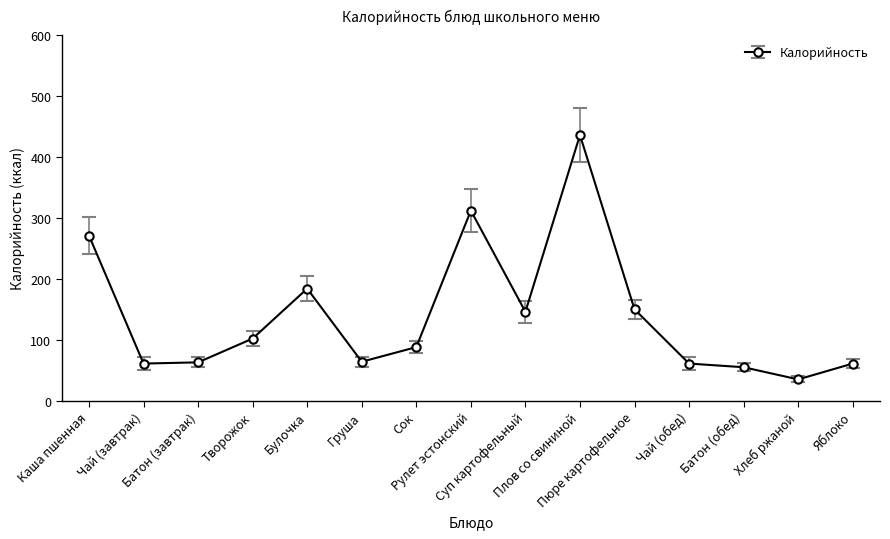

Is it true that the value at Суп картофельный is 146?

True